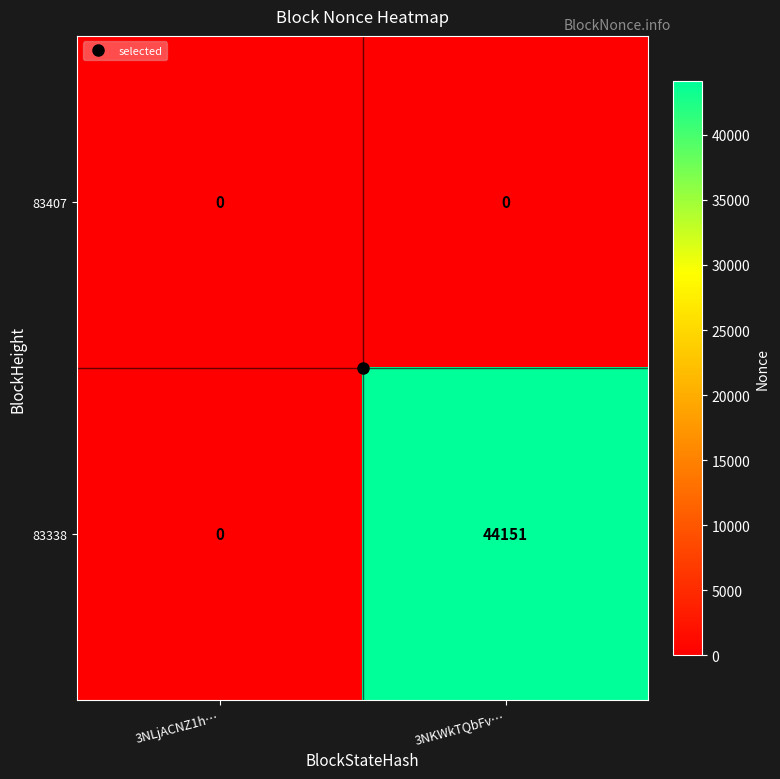

What is the difference between the highest and lowest values at 3NKWkTQbFv…?

44151